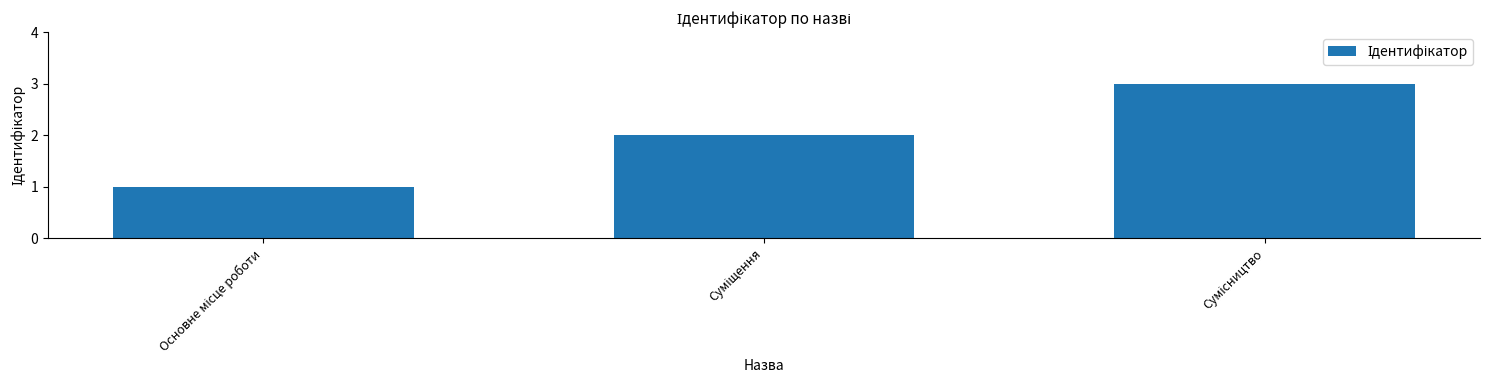

What is the difference between the maximum and second lowest values?

1